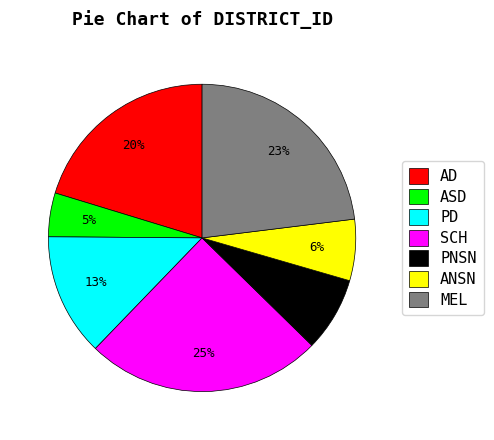

Rank the categories by value from lowest to highest.

ASD, ANSN, PNSN, PD, AD, MEL, SCH